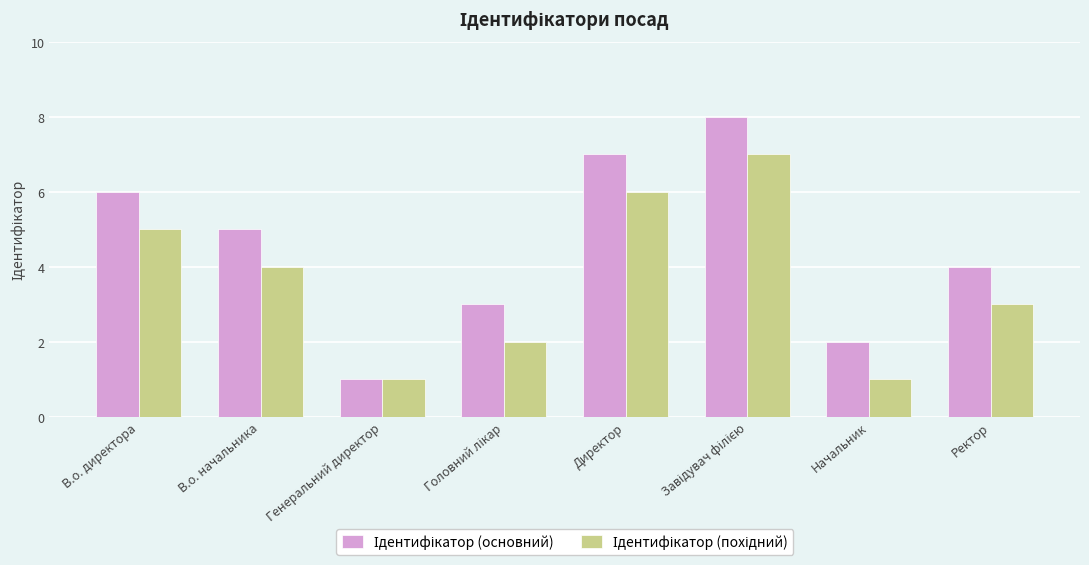

What is the total value across all series at В.о. начальника?

9